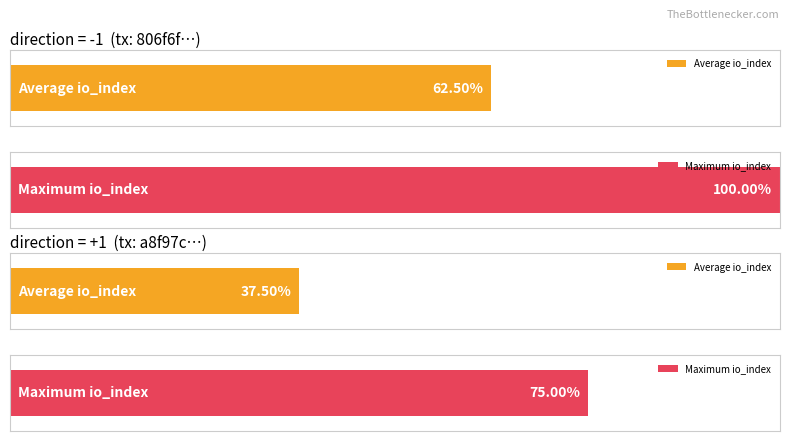

Are the bars grouped side by side (vs. stacked)?

Yes